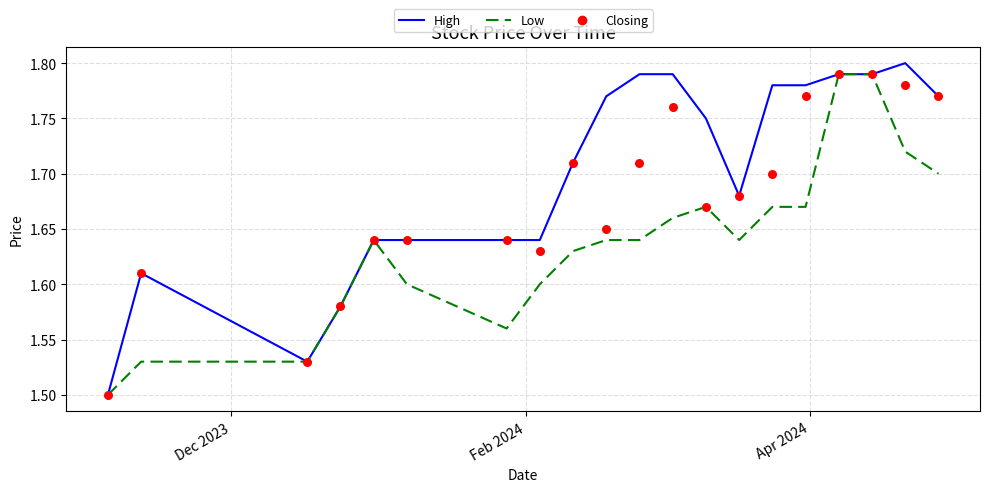

What are all the series names shown in the legend?

High, Low, Closing